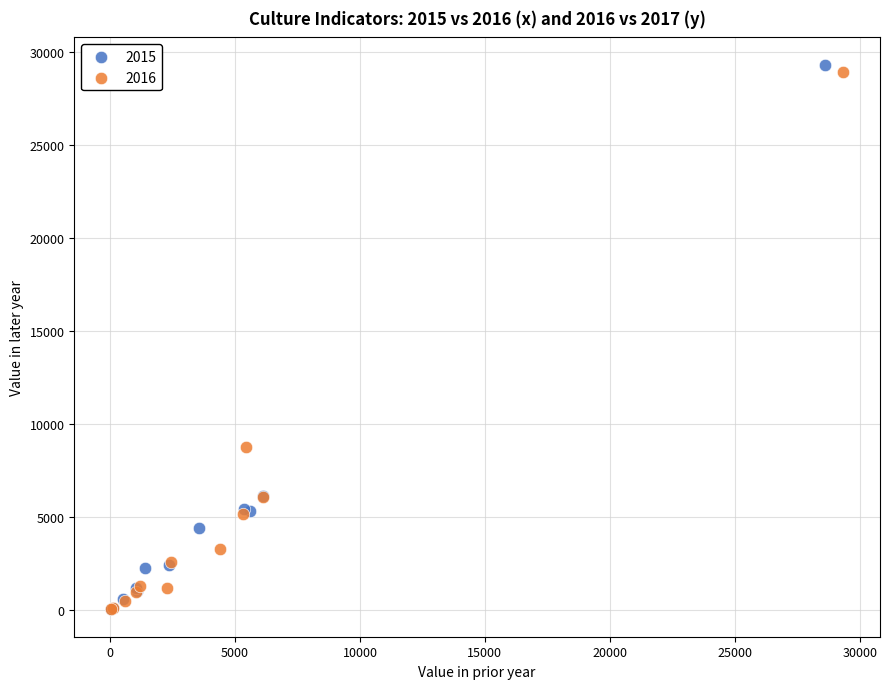

Which series has the largest Y range (max minus min)?

2015